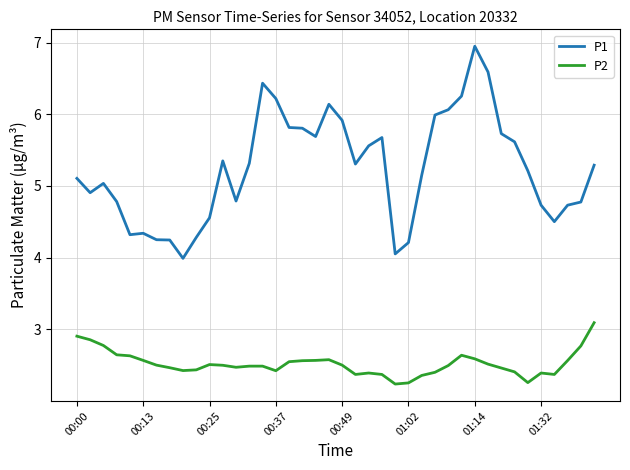

List the series in order of their overall mean, lowest first.

P2, P1